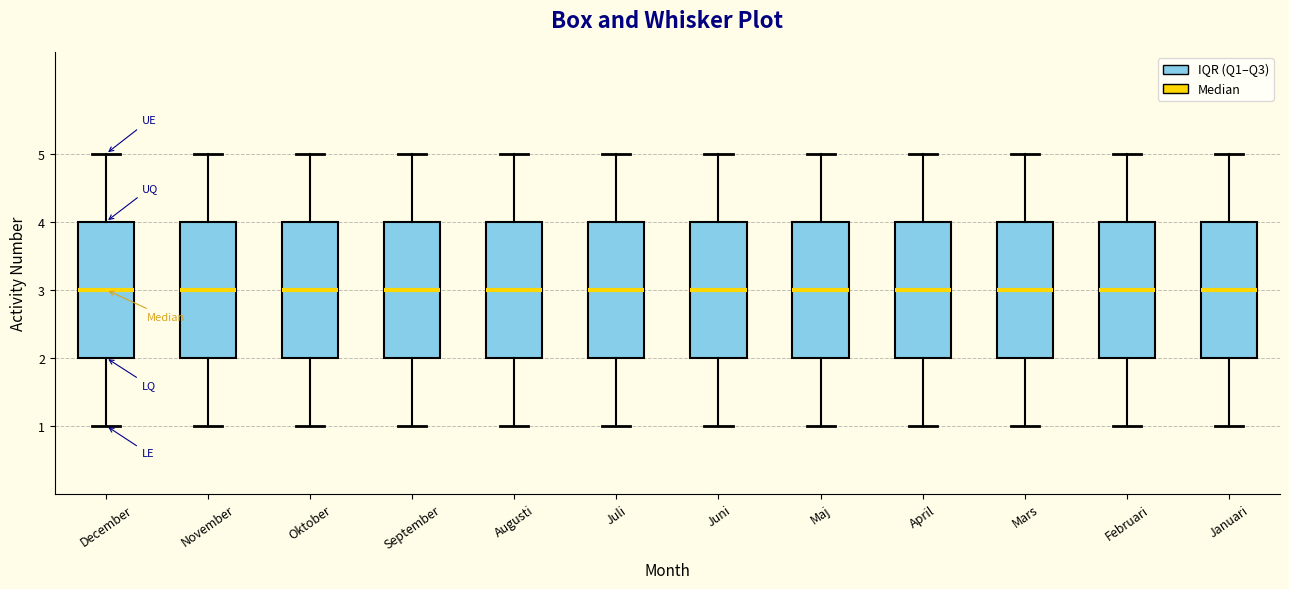

Reading left to right, transcribe this box plot: for each box, give where its median line is, the range the box spans, and where its two whiskers end, as read against the y-axis. The values are not printed on the chart, so give them approximately, as read against the axis.

December: median 3, box 2 to 4, whiskers 1 to 5
November: median 3, box 2 to 4, whiskers 1 to 5
Oktober: median 3, box 2 to 4, whiskers 1 to 5
September: median 3, box 2 to 4, whiskers 1 to 5
Augusti: median 3, box 2 to 4, whiskers 1 to 5
Juli: median 3, box 2 to 4, whiskers 1 to 5
Juni: median 3, box 2 to 4, whiskers 1 to 5
Maj: median 3, box 2 to 4, whiskers 1 to 5
April: median 3, box 2 to 4, whiskers 1 to 5
Mars: median 3, box 2 to 4, whiskers 1 to 5
Februari: median 3, box 2 to 4, whiskers 1 to 5
Januari: median 3, box 2 to 4, whiskers 1 to 5